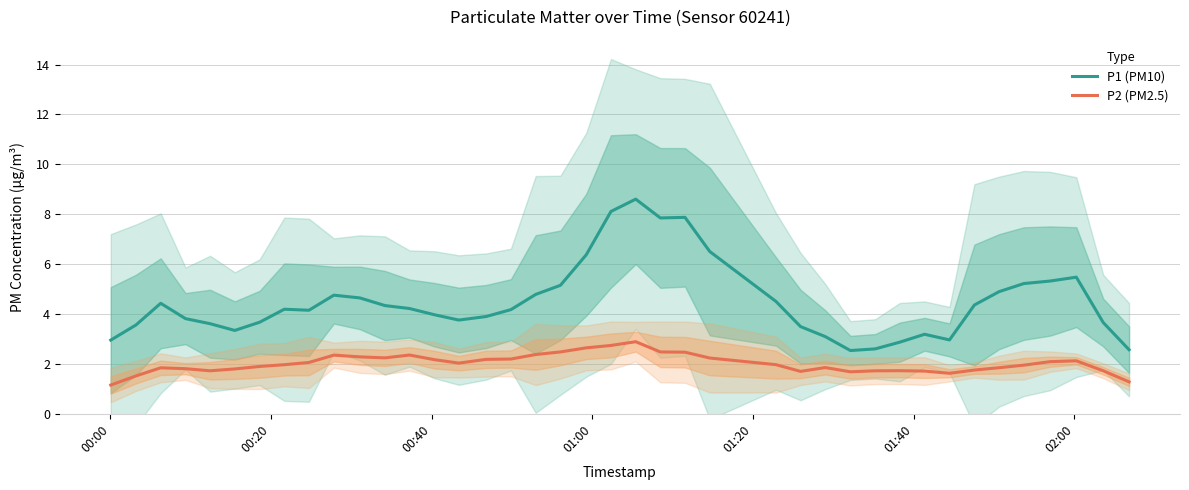

Reading left to right, extract all data points from this chart.

P1 (PM10): 3.0	3.6	4.4	3.8	3.6	3.3	3.7	4.2	4.2	4.8	4.6	4.3	4.2	4.0	3.8	3.9	4.2	4.8	5.2	6.4	8.1	8.6	7.9	7.9	6.5	4.5	3.5	3.1	2.5	2.6	2.9	3.2	3.0	4.4	4.9	5.2	5.3	5.5	3.7	2.6
P2 (PM2.5): 1.2	1.5	1.8	1.8	1.7	1.8	1.9	2.0	2.1	2.4	2.3	2.2	2.4	2.2	2.0	2.2	2.2	2.4	2.5	2.6	2.7	2.9	2.5	2.5	2.2	2.0	1.7	1.9	1.7	1.7	1.7	1.7	1.6	1.8	1.8	2.0	2.1	2.1	1.7	1.3